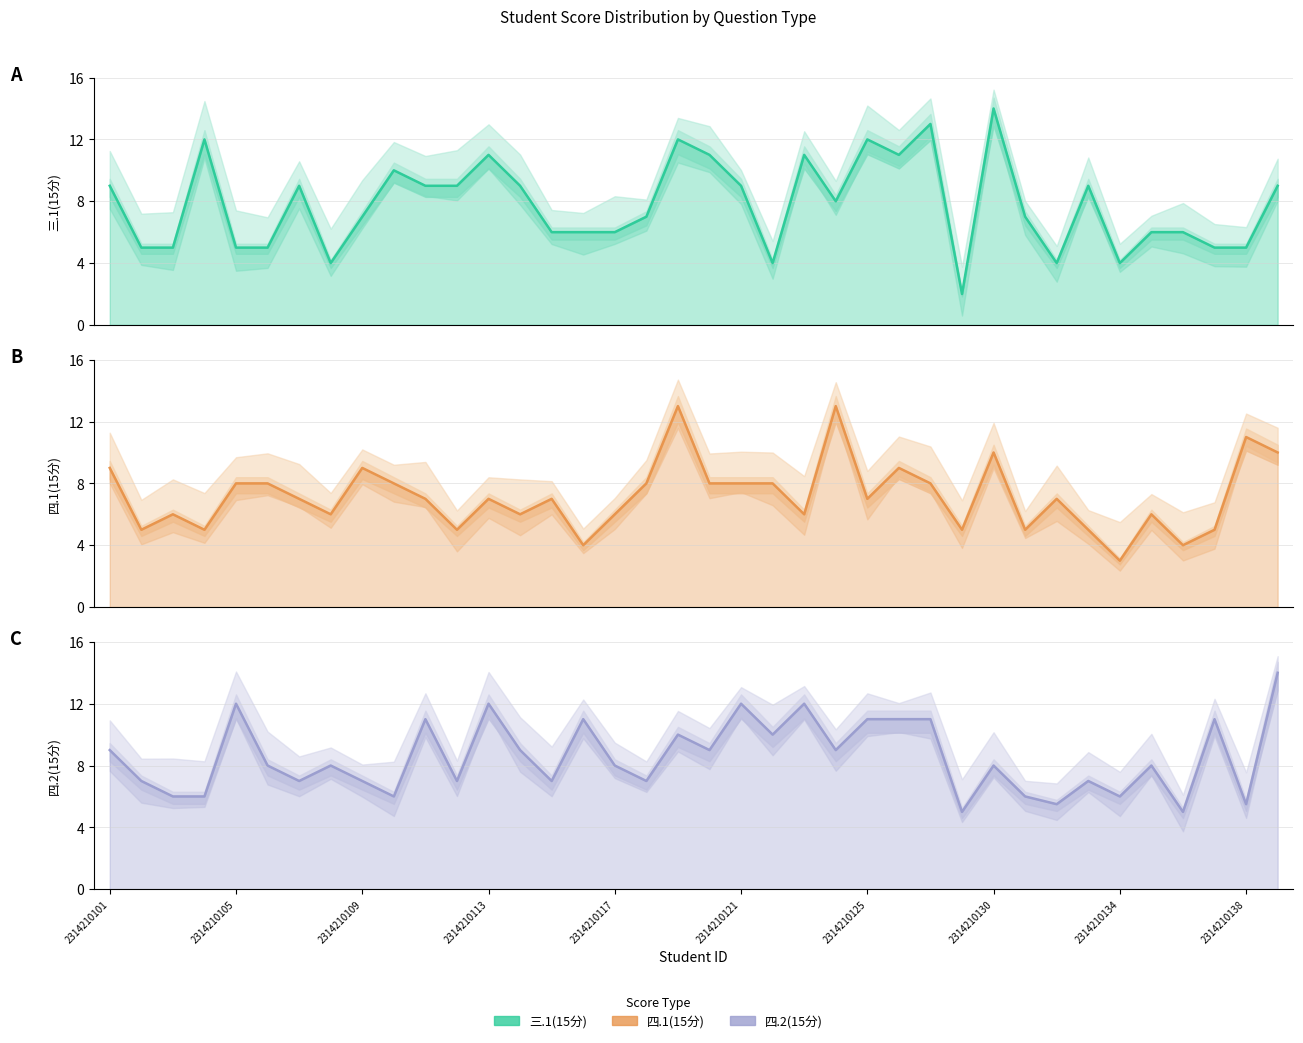

Between 2314210109 and 29, which series saw the biggest shift?

三.1(15分)